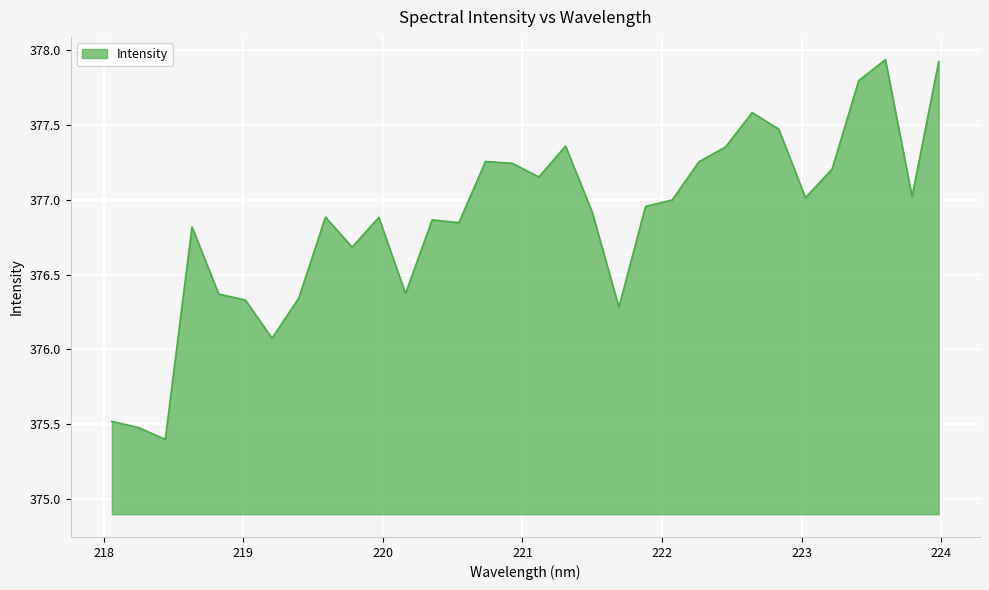

What is the smallest value displayed?

375.4